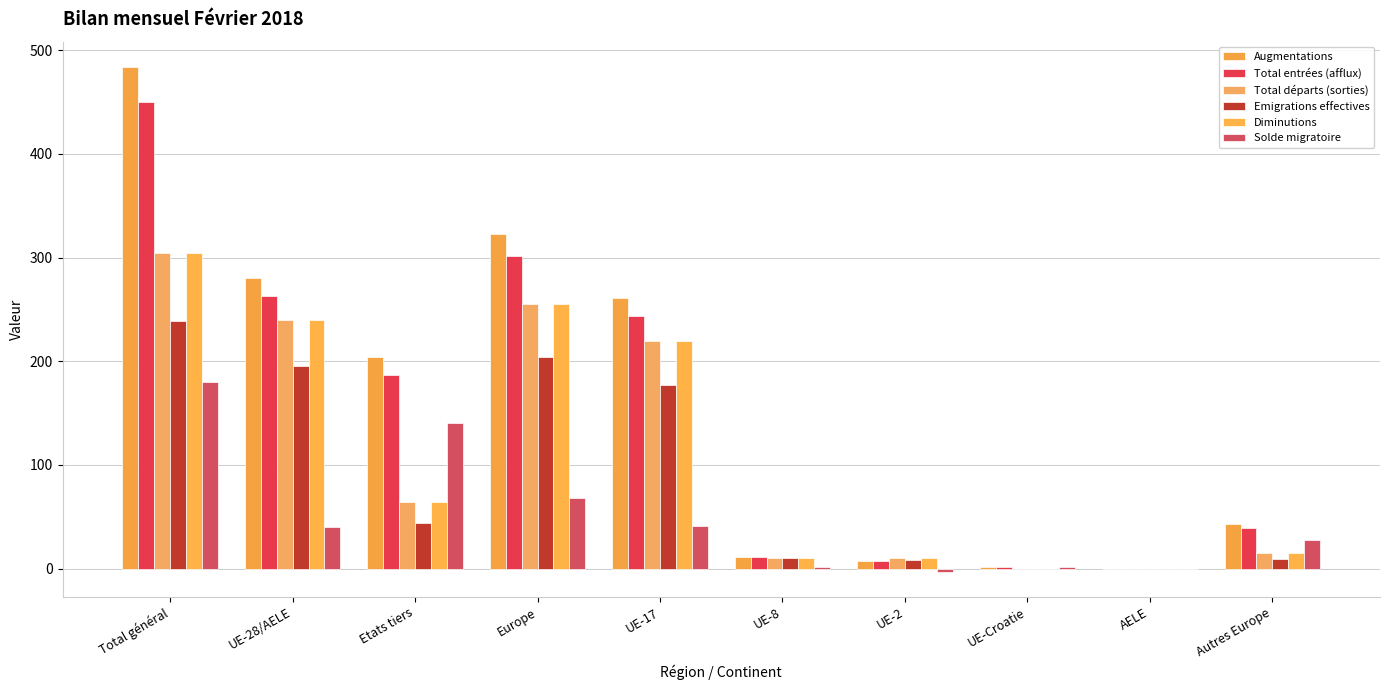

Which series has the largest total across all categories?

Augmentations